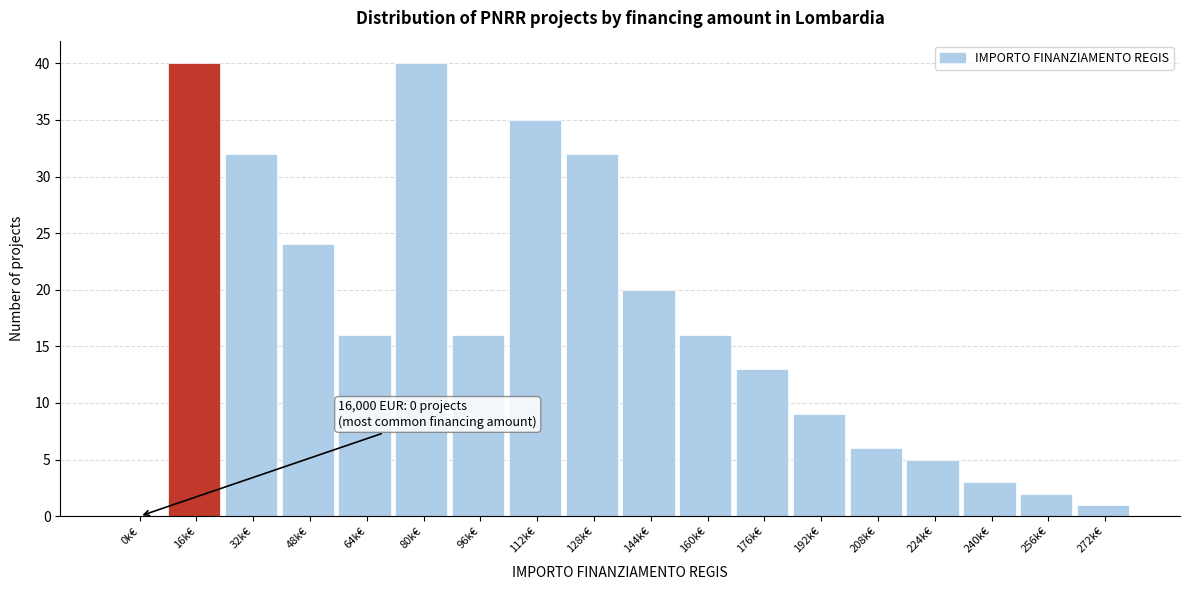

Reading left to right, list all the values displayed in this chart.

0k€=0	16k€=40	32k€=32	48k€=24	64k€=16	80k€=40	96k€=16	112k€=35	128k€=32	144k€=20	160k€=16	176k€=13	192k€=9	208k€=6	224k€=5	240k€=3	256k€=2	272k€=1